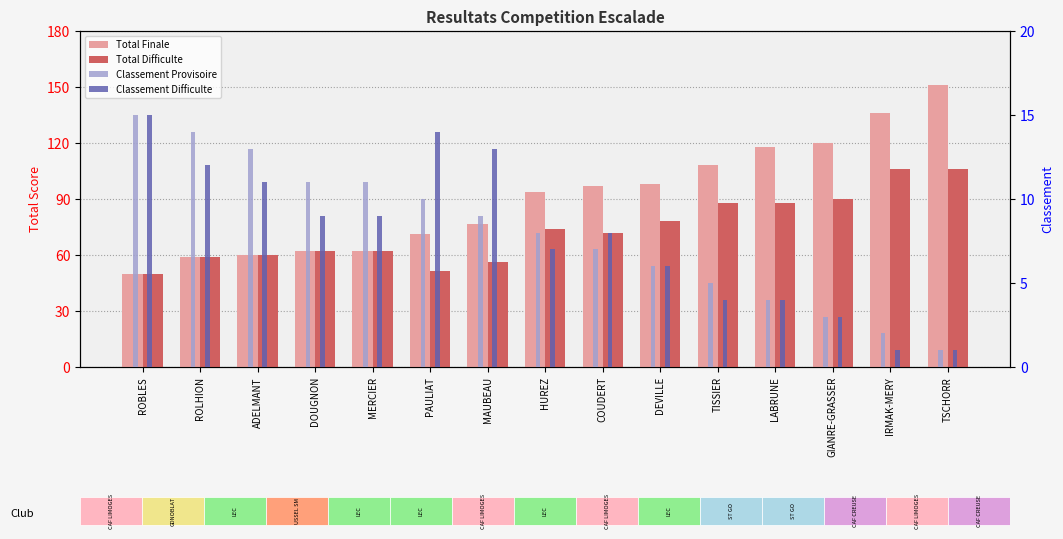

What are all the series names shown in the legend?

Total Finale, Total Difficulte, Classement Provisoire, Classement Difficulte